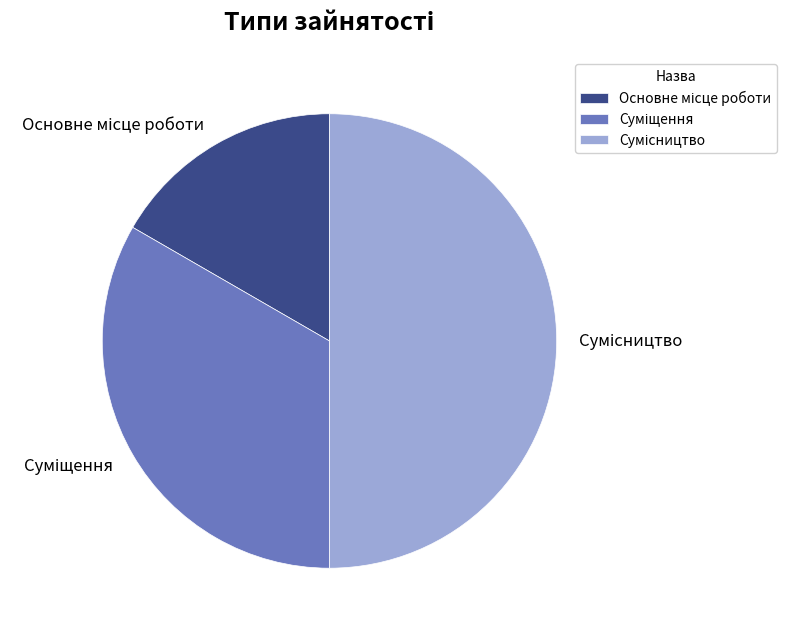

Is Суміщення the majority of the pie?

No